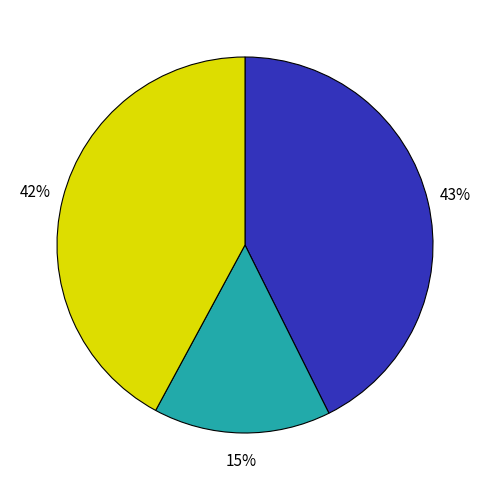

Does any single category account for the majority?

No